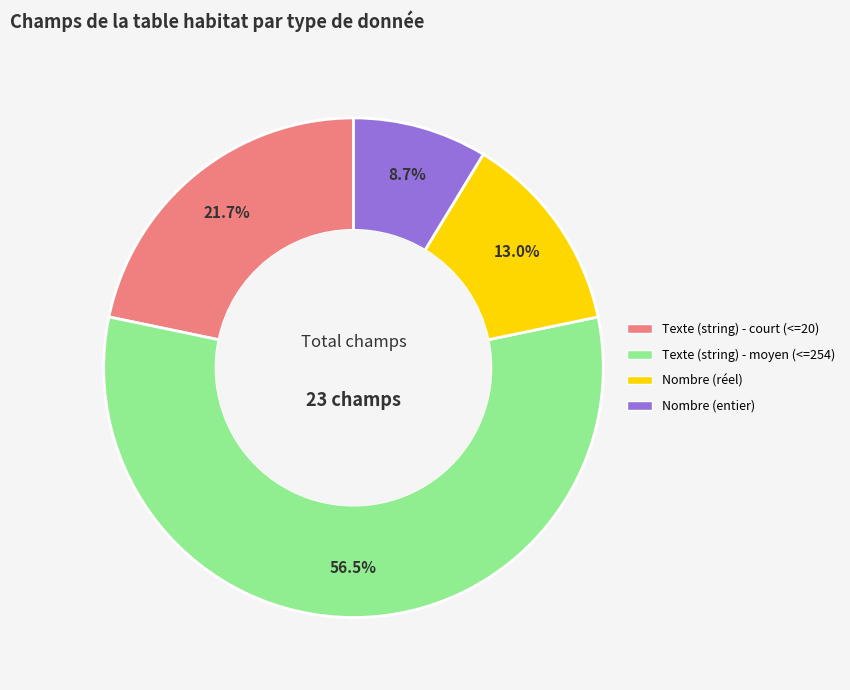

Is there any slice that represents more than half of the pie?

Yes